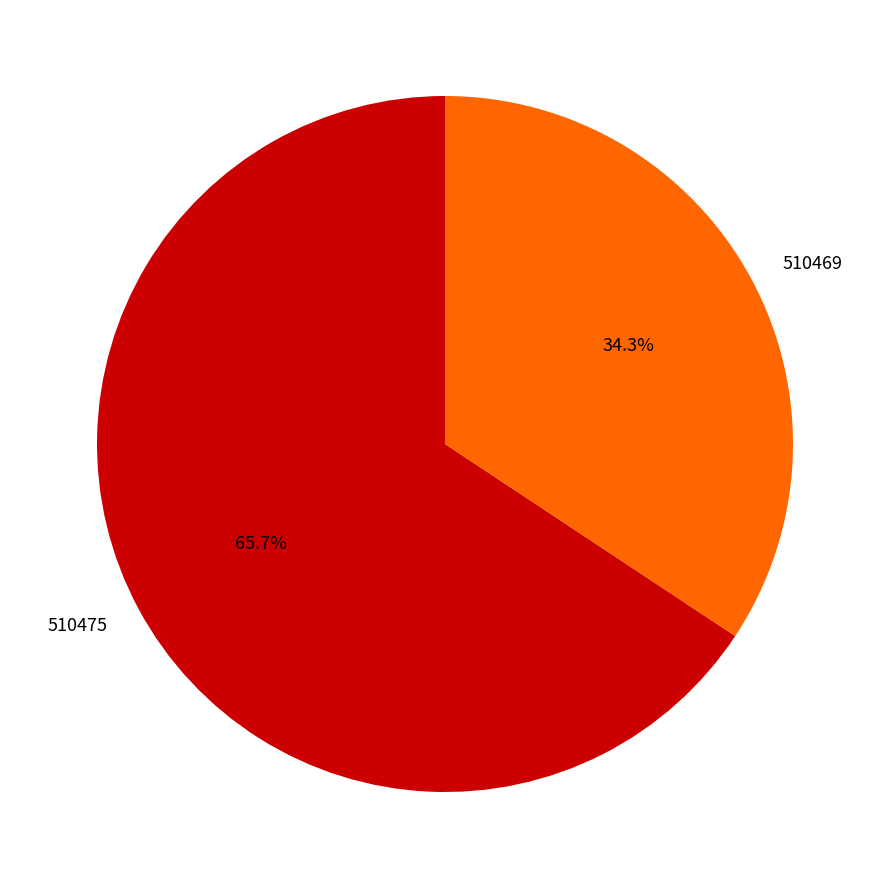

What is the majority slice?

510475